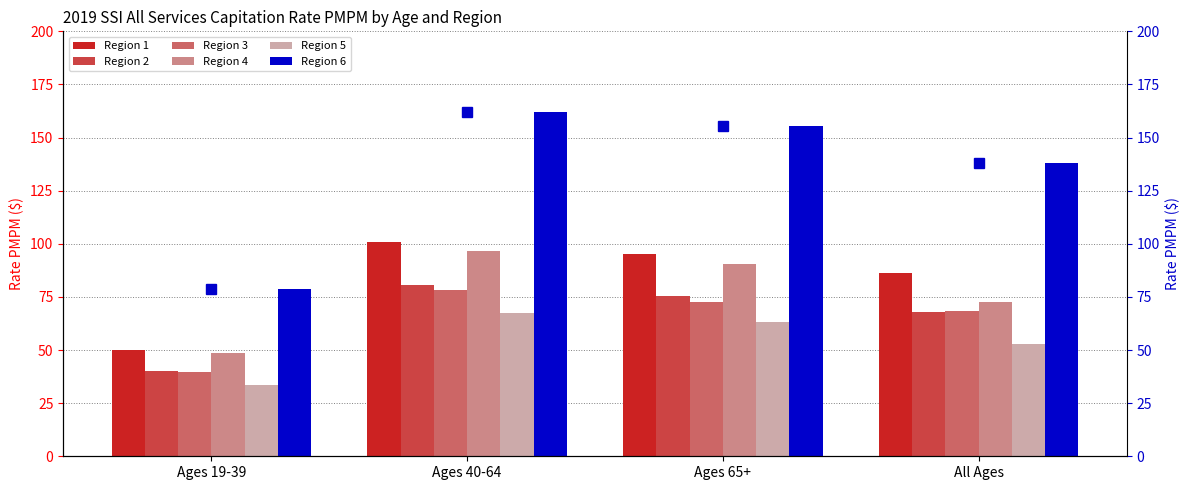

Reading right to left, extract all data points from this chart.

Region 1: 86.1	95.1	100.8	50.2
Region 2: 68.1	75.7	80.6	40.4
Region 3: 68.4	72.7	78.3	39.8
Region 4: 72.7	90.5	96.5	48.4
Region 5: 53.1	63.4	67.4	33.7
Region 6: 137.9	155.6	162.1	78.8